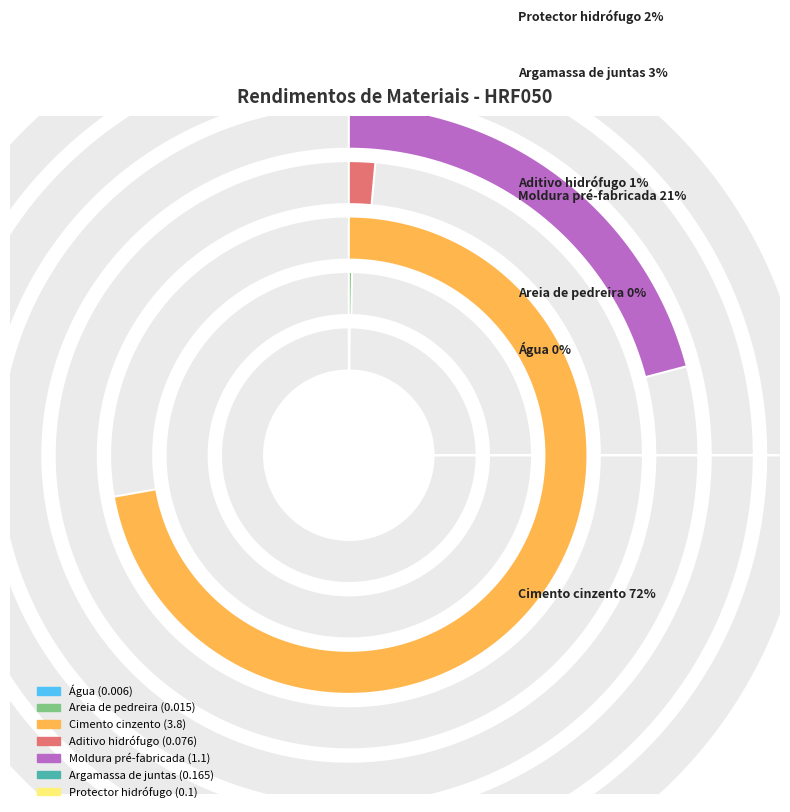

How many segments does this pie chart have?

7